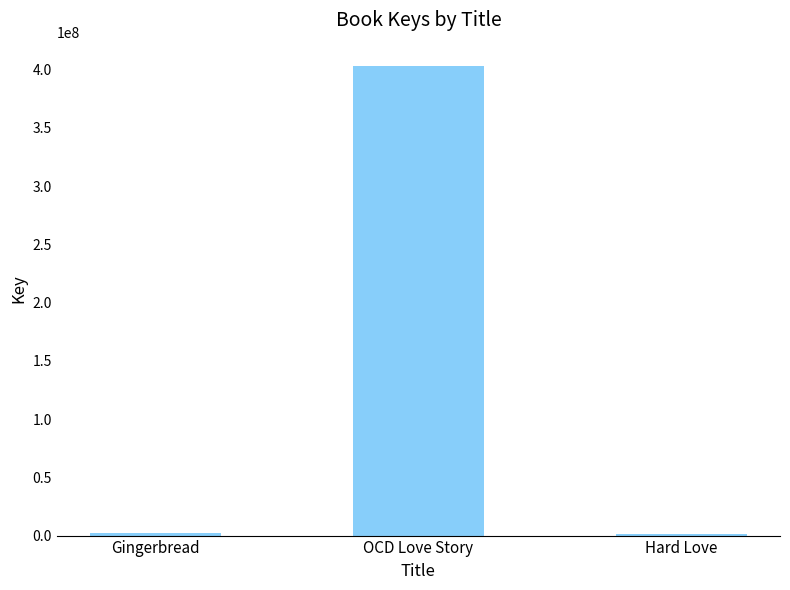

What is the sum of all values?

406164333